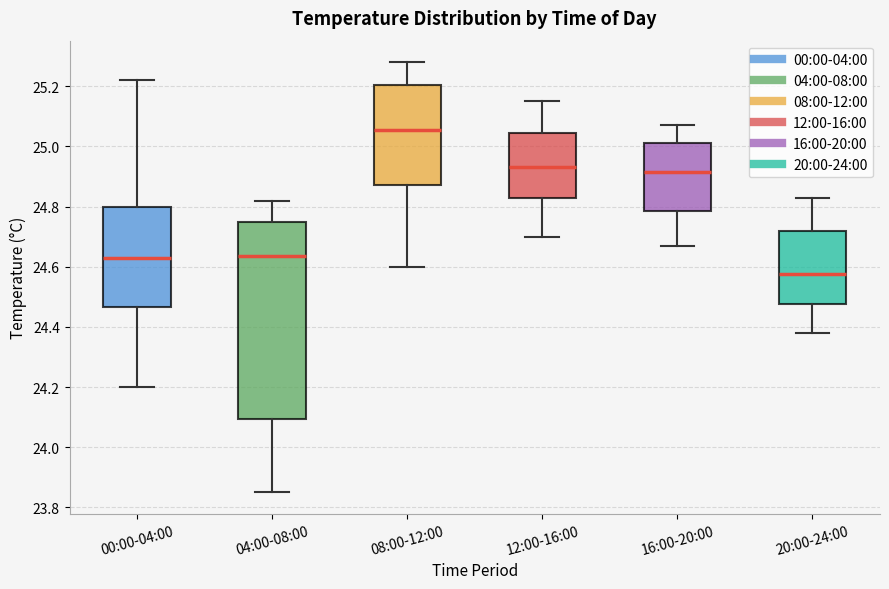

Where does the median line of the box for 04:00-08:00 sit on the y-axis? The values are not printed on the chart, so give them approximately, as read against the axis.

24.64